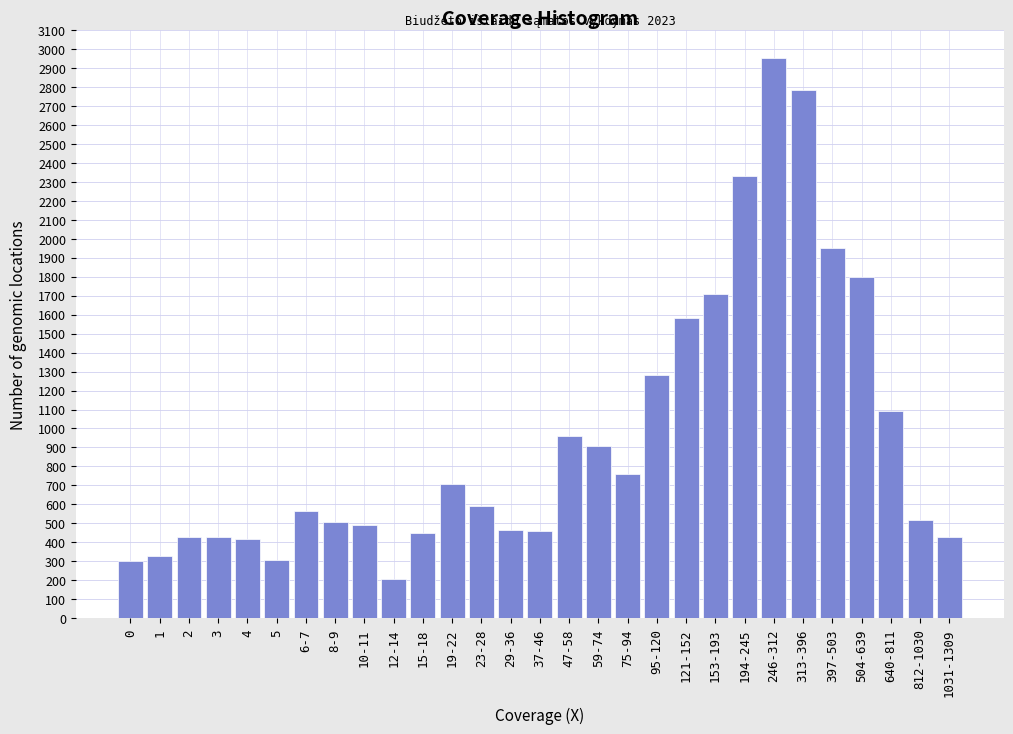

True or false: the data shows 2780 at 313-396.

True